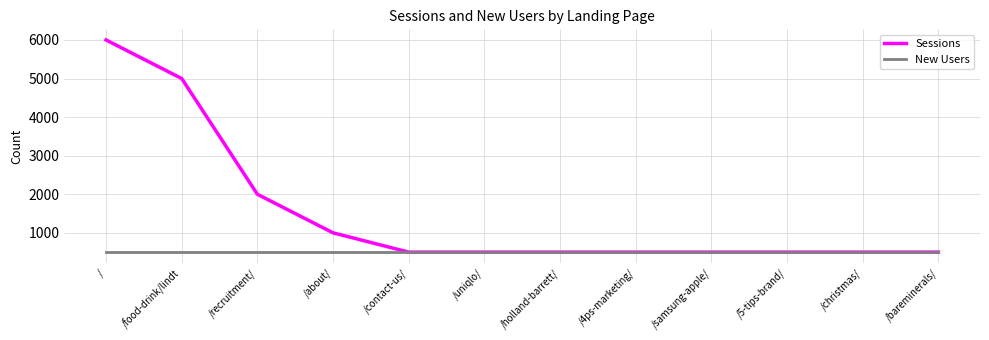

What is the maximum value shown in the chart?

6000